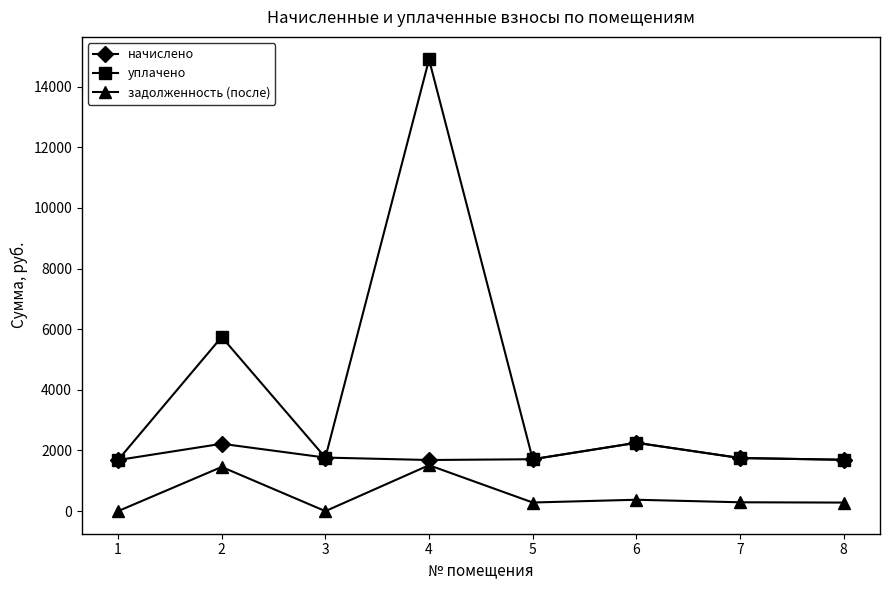

How many data points in уплачено are above 1766?

4